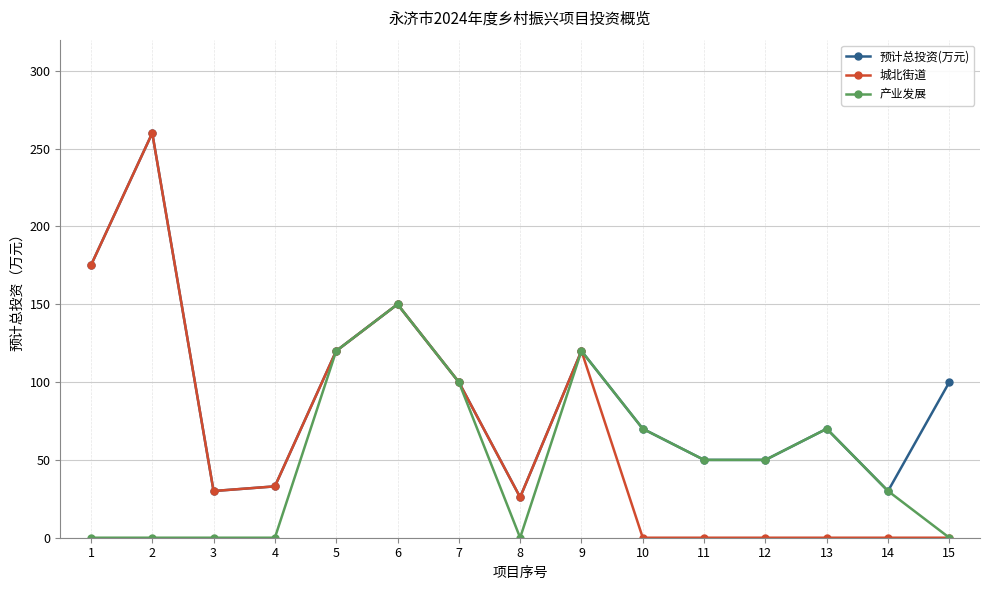

Which series has the widest spread of values?

城北街道